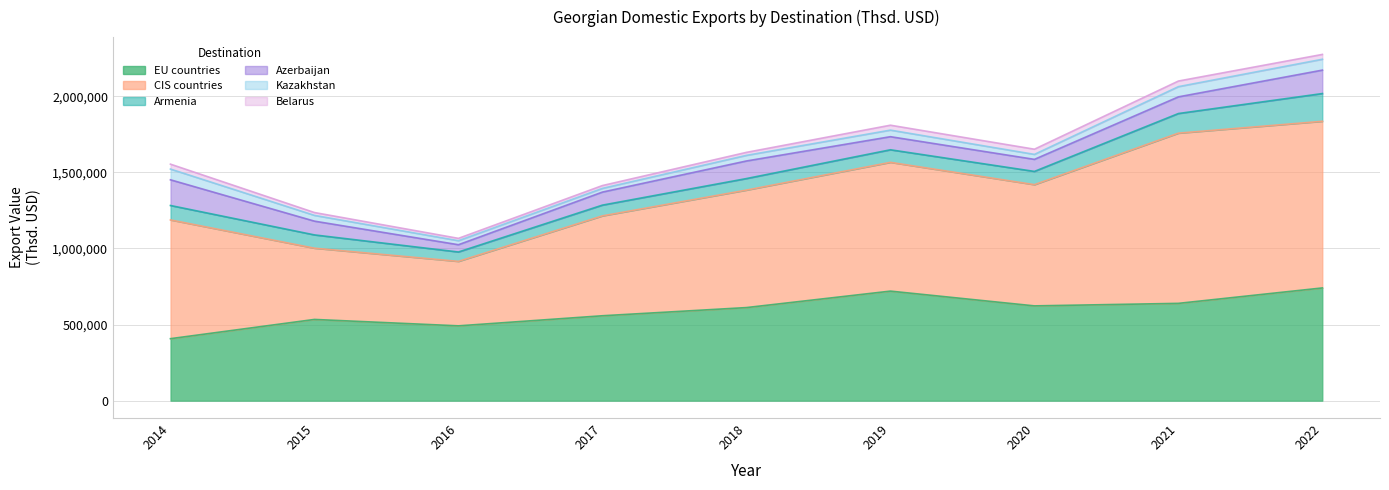

Between 2019 and 2022, which is larger?

2022